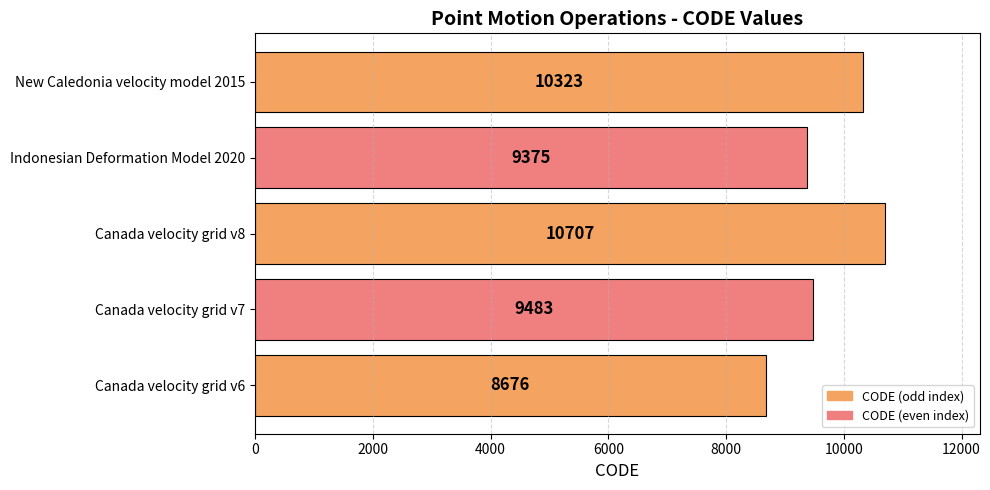

What is the minimum value shown in the chart?

8676